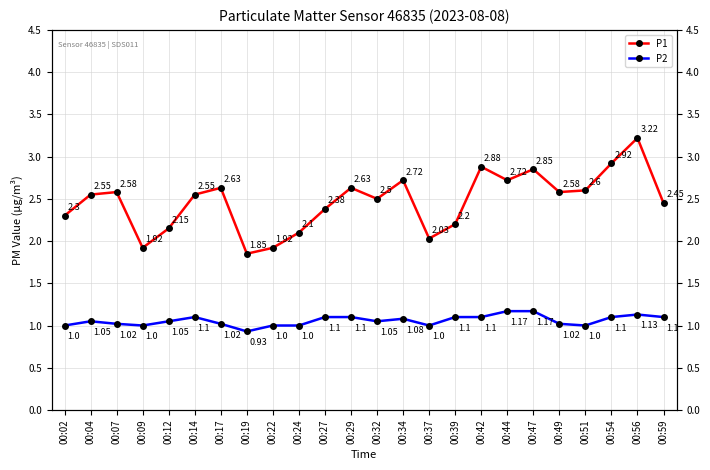

Rank the series at 00:51 from lowest to highest value.

P2, P1